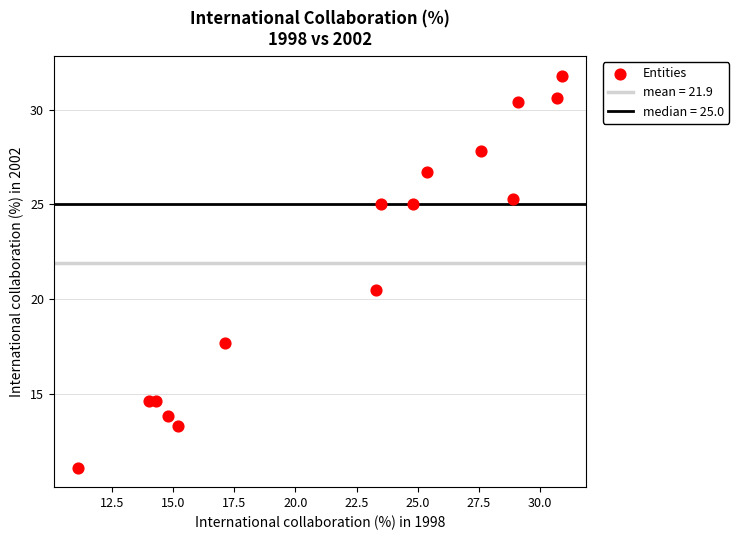

What Y value in the scatter plot is closest to 21?

20.5